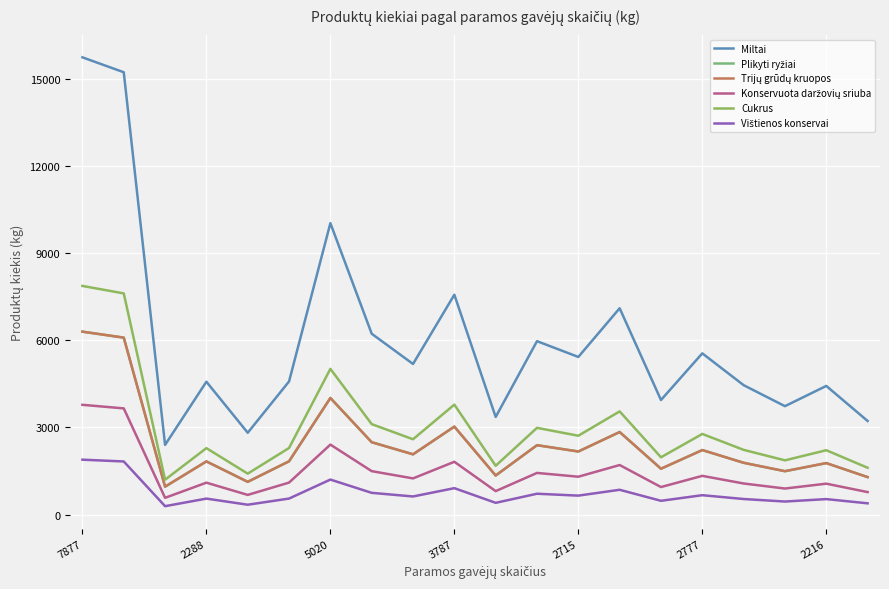

Reading right to left, transcribe all the data shown in this chart.

Miltai: 3224.0	4432.0	3734.0	4458.0	5554.0	3946.0	7108.0	5430.0	5974.0	3362.0	7574.0	5188.0	6230.0	10040.0	4586.0	2818.0	4576.0	2400.0	15240.0	15754.0
Plikyti ryžiai: 1289.6	1772.8	1493.6	1783.2	2221.6	1578.4	2843.2	2172.0	2389.6	1344.8	3029.6	2075.2	2492.0	4016.0	1834.4	1127.2	1830.4	960.0	6096.0	6301.6
Trijų grūdų kruopos: 1289.6	1772.8	1493.6	1783.2	2221.6	1578.4	2843.2	2172.0	2389.6	1344.8	3029.6	2075.2	2492.0	4016.0	1834.4	1127.2	1830.4	960.0	6096.0	6301.6
Konservuota daržovių sriuba: 773.8	1063.7	896.2	1069.9	1333.0	947.0	1705.9	1303.2	1433.8	806.9	1817.8	1245.1	1495.2	2409.6	1100.6	676.3	1098.2	576.0	3657.6	3781.0
Cukrus: 1612.0	2216.0	1867.0	2229.0	2777.0	1973.0	3554.0	2715.0	2987.0	1681.0	3787.0	2594.0	3115.0	5020.0	2293.0	1409.0	2288.0	1200.0	7620.0	7877.0
Vištienos konservai: 386.9	531.8	448.1	535.0	666.5	473.5	853.0	651.6	716.9	403.4	908.9	622.6	747.6	1204.8	550.3	338.2	549.1	288.0	1828.8	1890.5